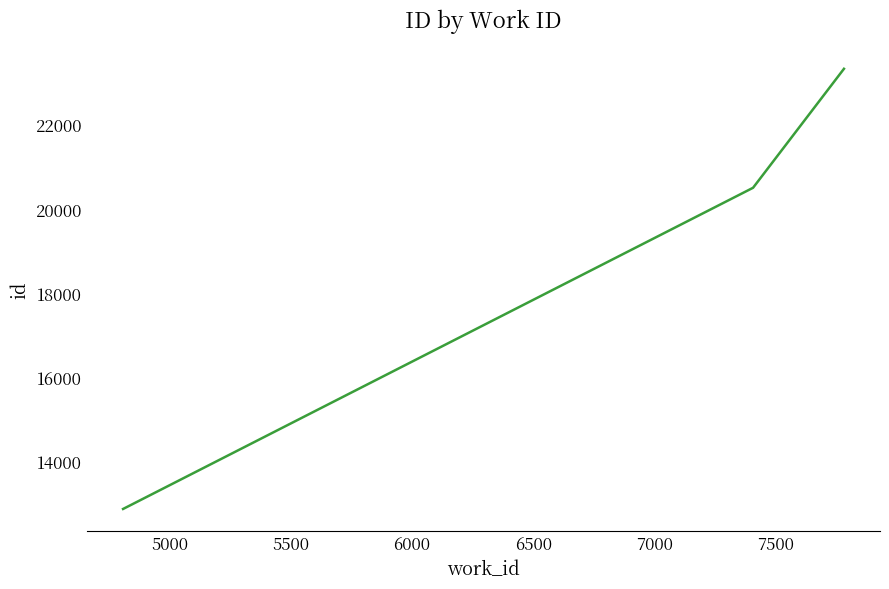

Does the chart have visible grid lines?

No